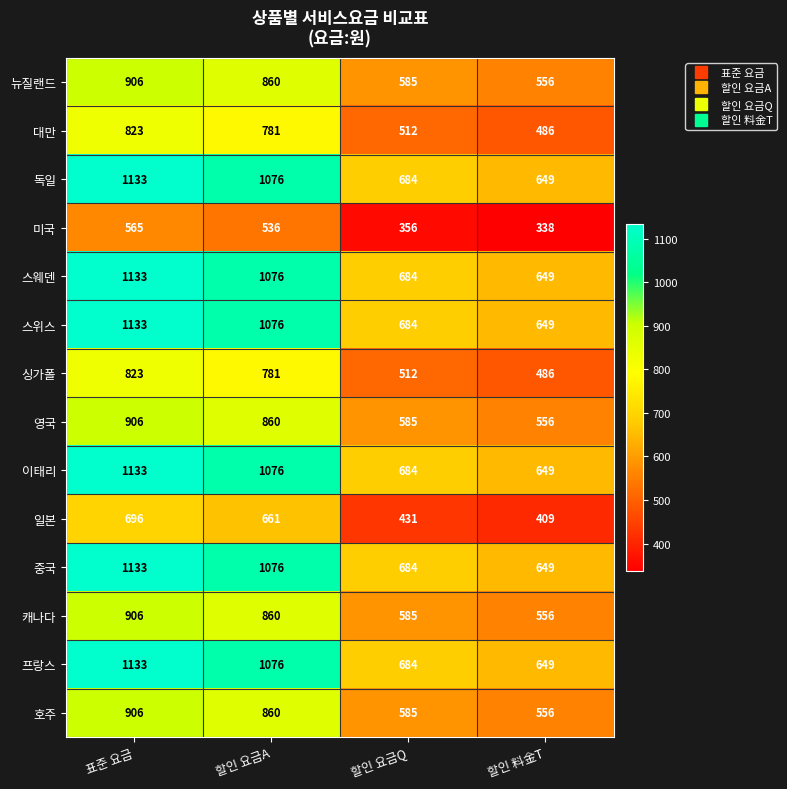

What is the difference between the maximum and minimum values in the 이태리 series?

484